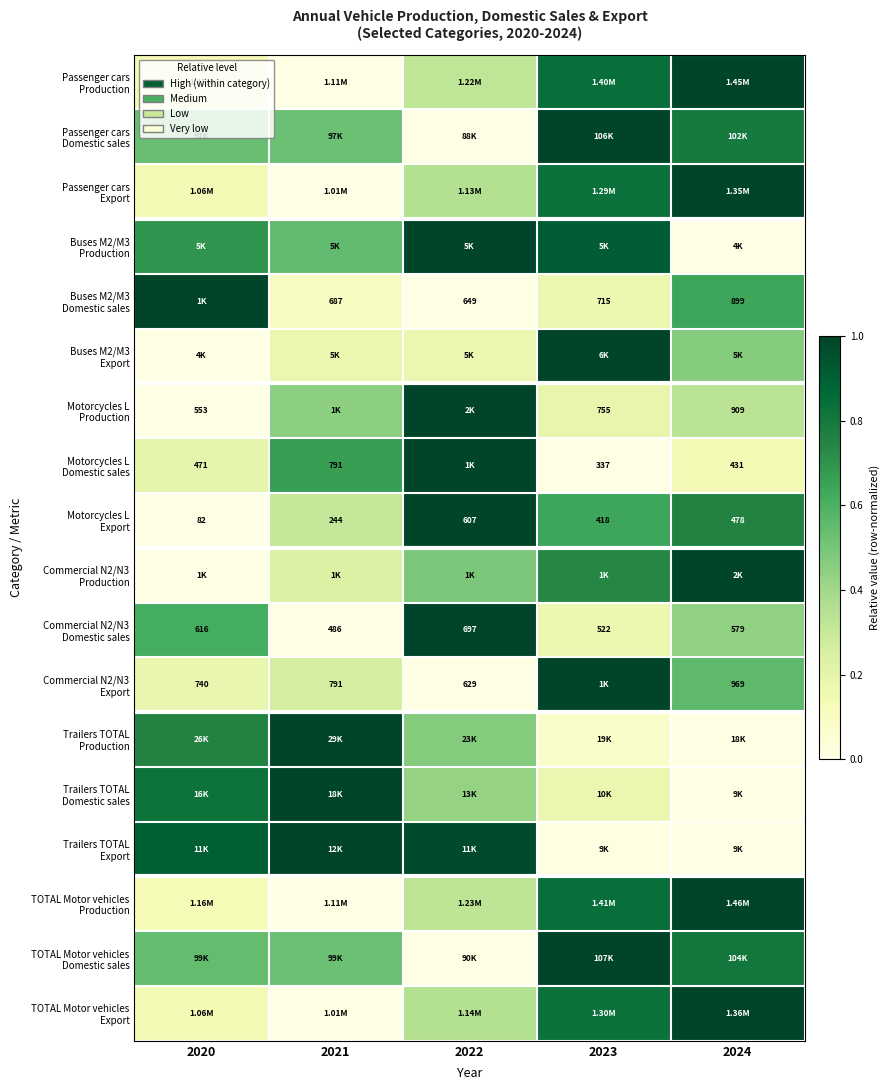

Rank the categories by Commercial N2/N3 Domestic sales value from lowest to highest.

2021, 2023, 2024, 2020, 2022